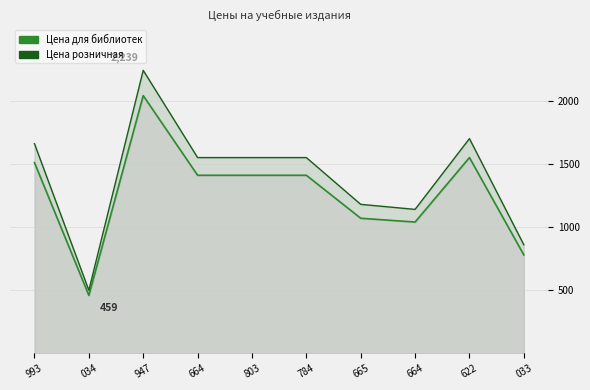

True or false: Цена розничная and Цена для библиотек intersect in this chart.

False